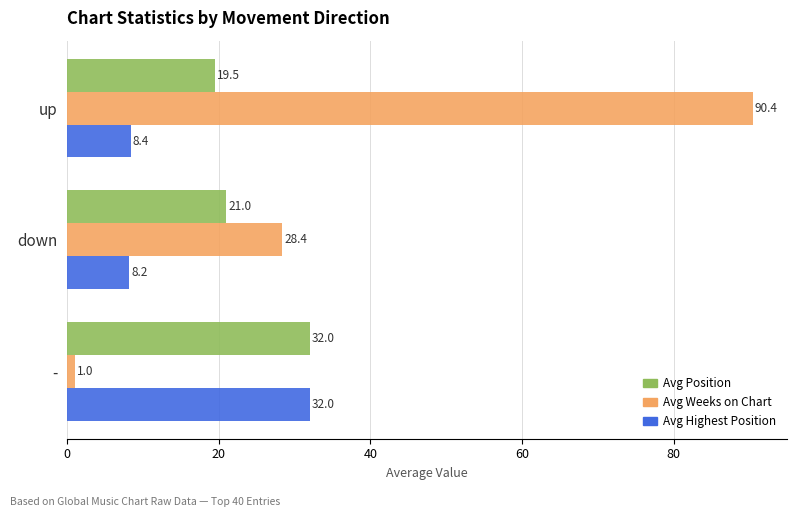

What are all the series names shown in the legend?

Avg Position, Avg Weeks on Chart, Avg Highest Position